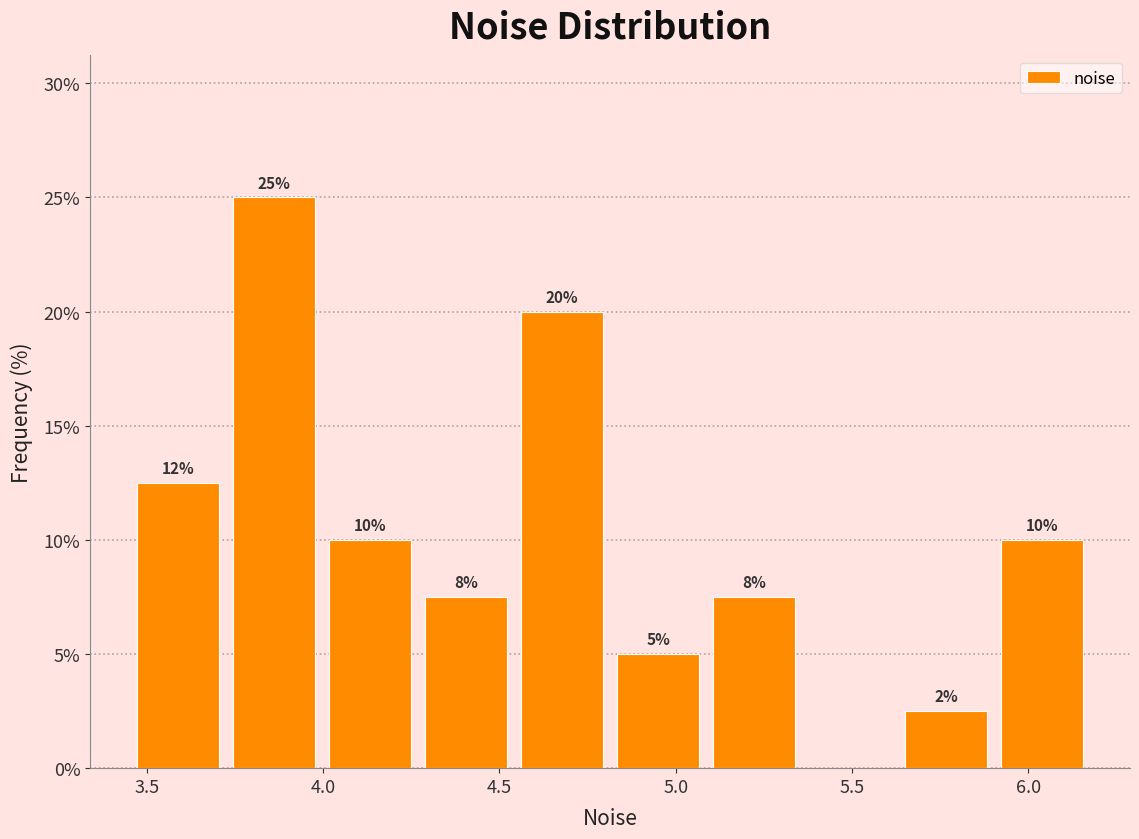

Over which range of the x-axis is the bar tallest?

3.75 to 4.00